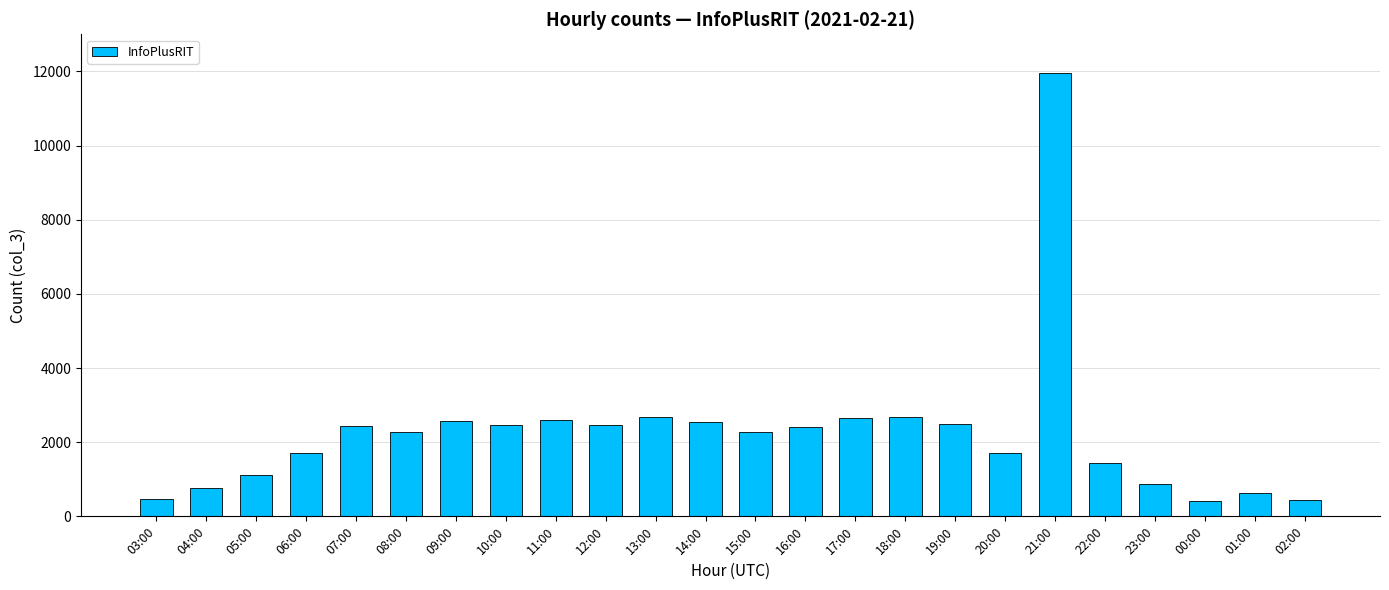

What is the change in value from 20:00 to 02:00?

-1264